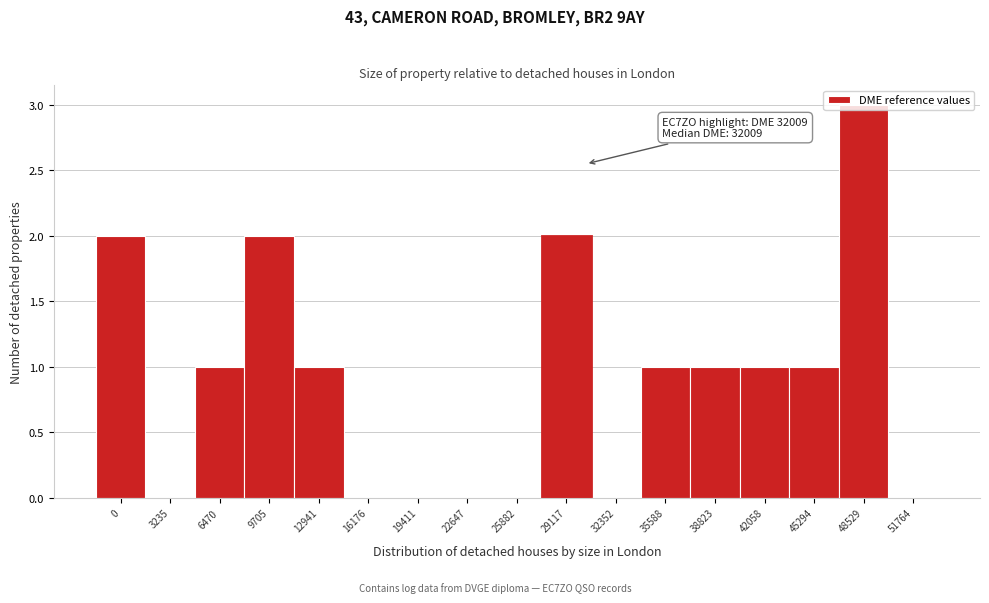

Approximately how many times larger is the value at 0 compared to 42058?

2.0